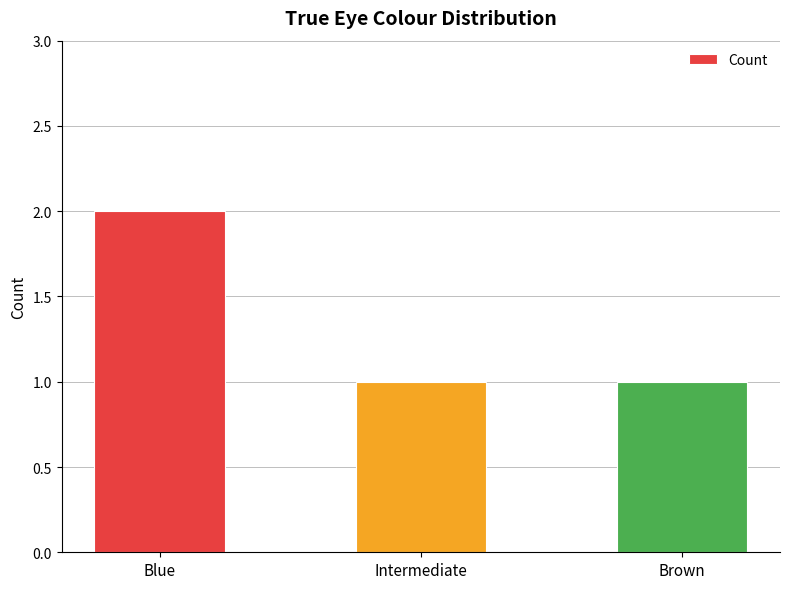

Are the bars grouped side by side (vs. stacked)?

No